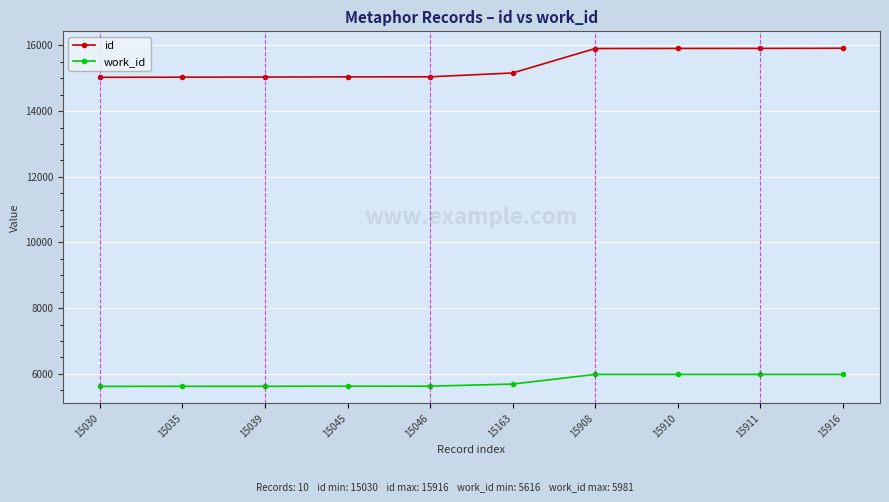

Rank the series at 15916 from lowest to highest value.

work_id, id